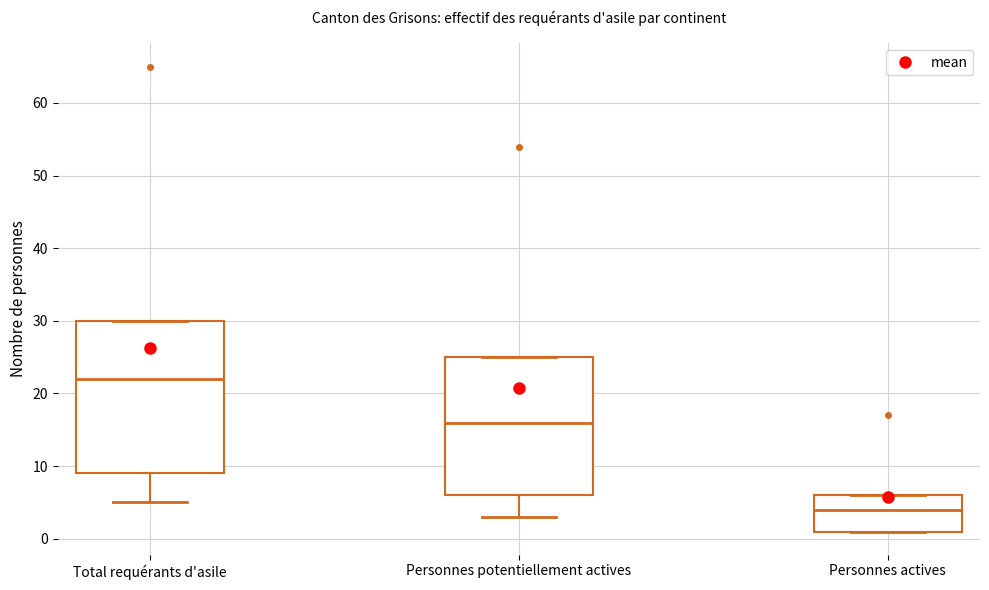

Comparing the boxes themselves (not the whiskers), which one is the tallest?

Total requérants d'asile